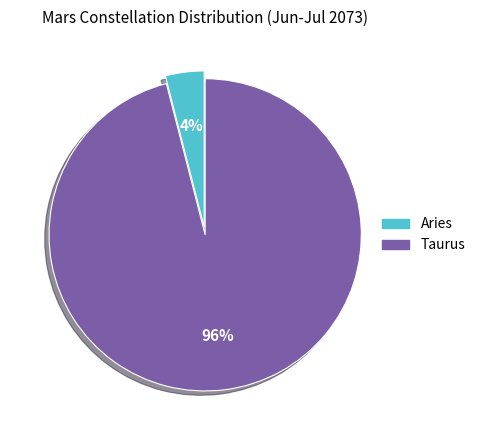

To the nearest percent, what is the difference between the Aries and Taurus slice percentages?

92%